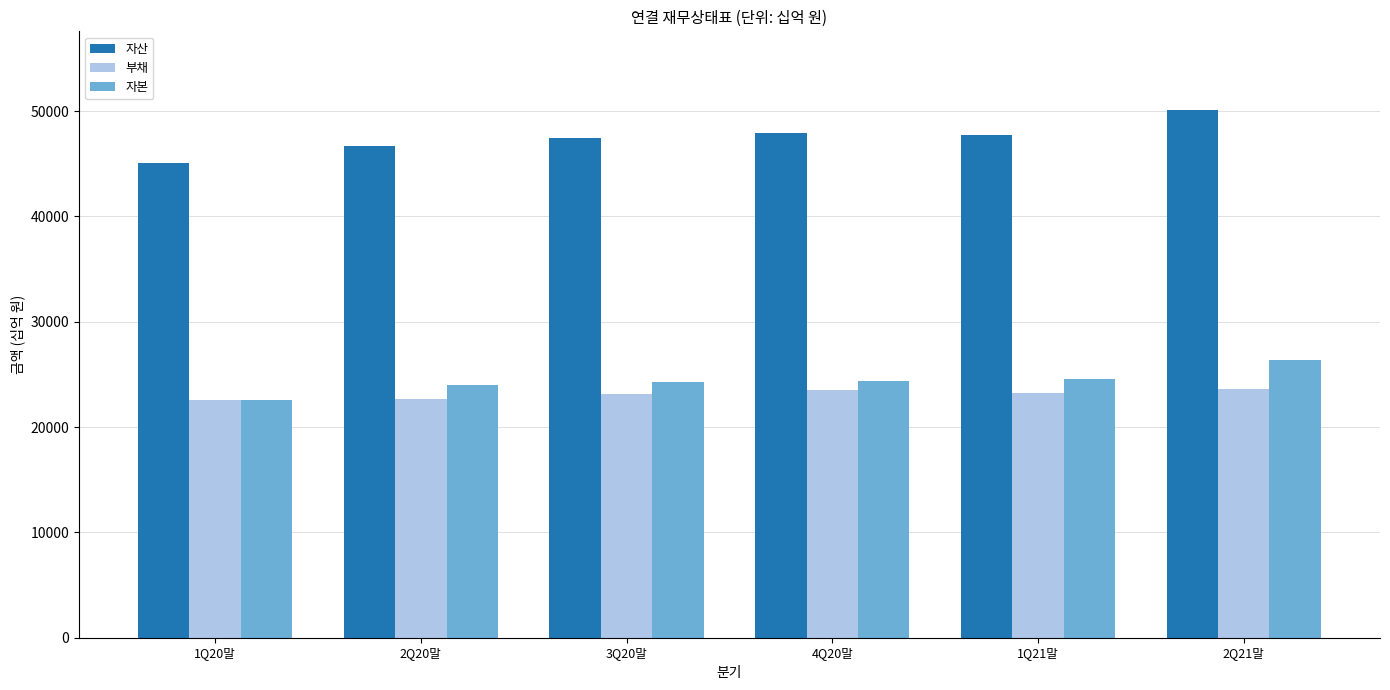

Are the bars grouped side by side (vs. stacked)?

Yes